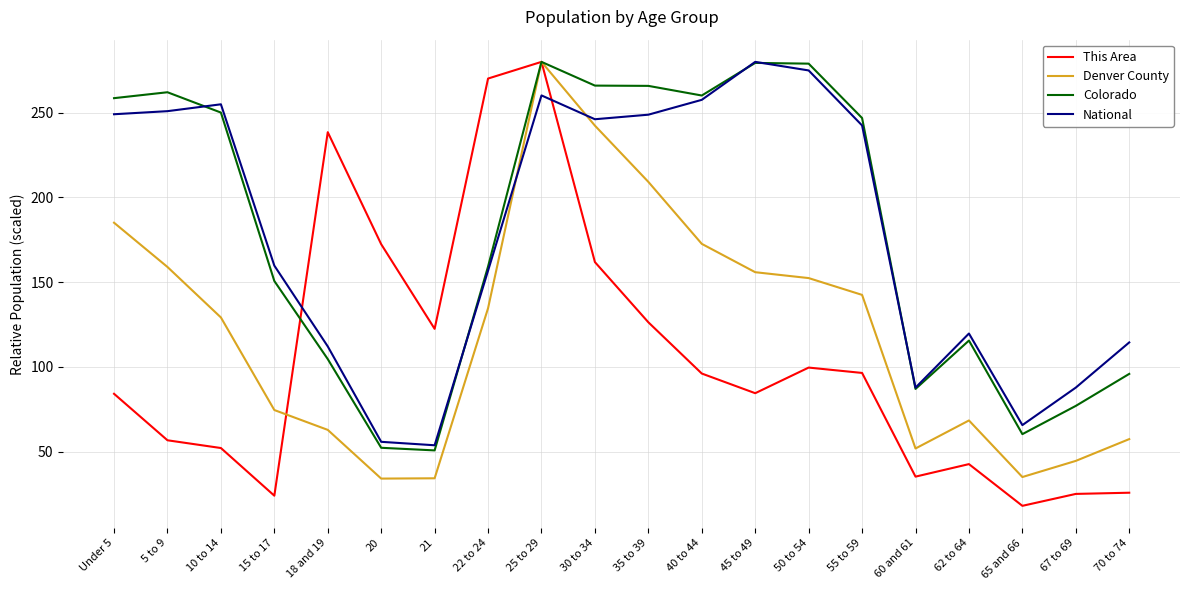

Is the value of Colorado at 67 to 69 greater than the value of National at 60 and 61?

No